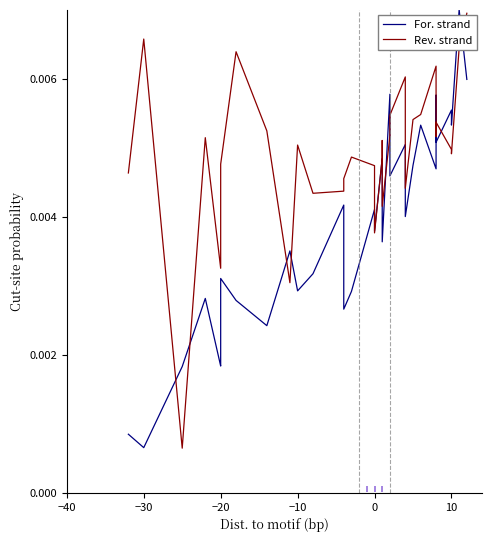

Is the value of Rev. strand at −30 greater than the value of For. strand at 20?

Yes